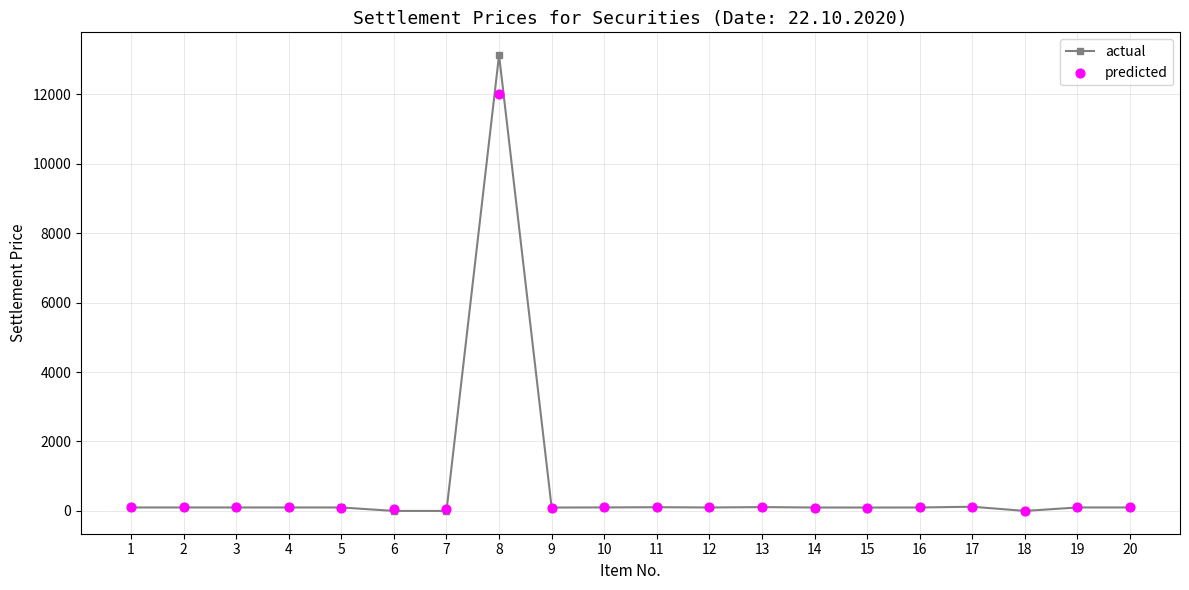

What are all the series names shown in the legend?

actual, predicted